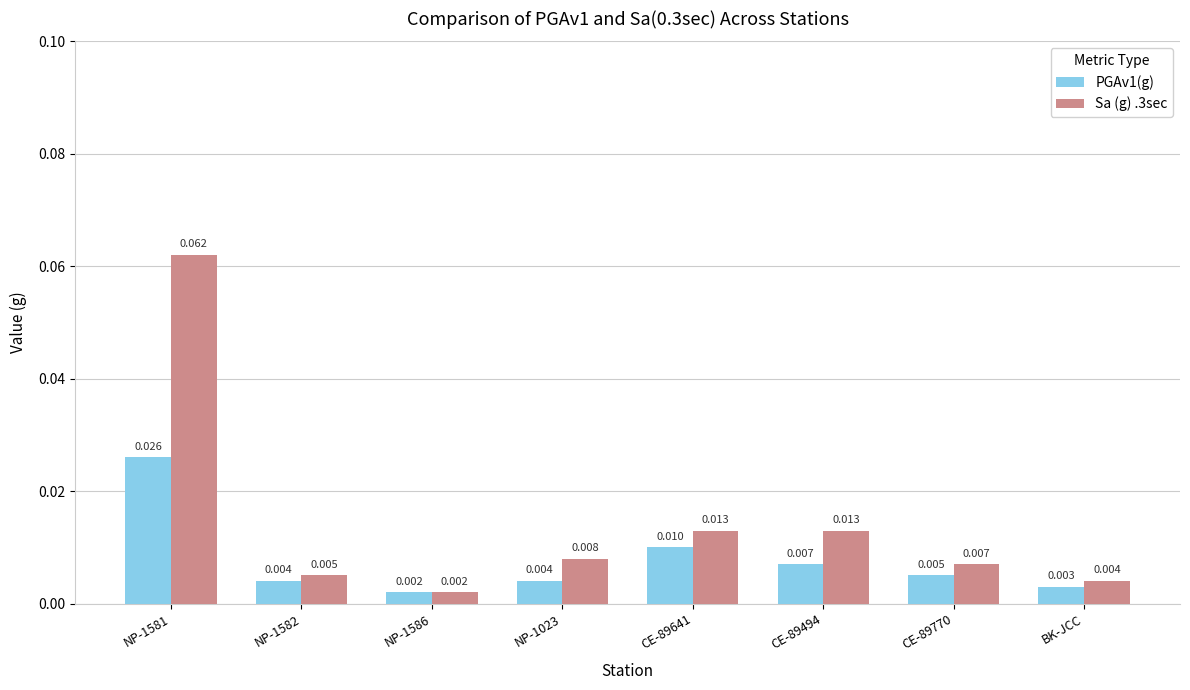

Is the value of Sa (g) .3sec at CE-89770 greater than the value of PGAv1(g) at NP-1582?

Yes